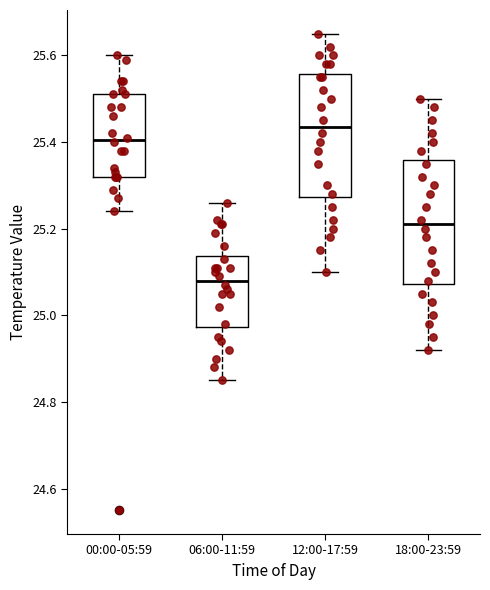

Reading left to right, transcribe this box plot: for each box, give where its median line is, the range the box spans, and where its two whiskers end, as read against the y-axis. The values are not printed on the chart, so give them approximately, as read against the axis.

00:00-05:59: median 25.40, box 25.32 to 25.52, whiskers 25.24 to 25.60
06:00-11:59: median 25.08, box 24.98 to 25.14, whiskers 24.86 to 25.26
12:00-17:59: median 25.44, box 25.28 to 25.56, whiskers 25.10 to 25.66
18:00-23:59: median 25.22, box 25.08 to 25.36, whiskers 24.92 to 25.50